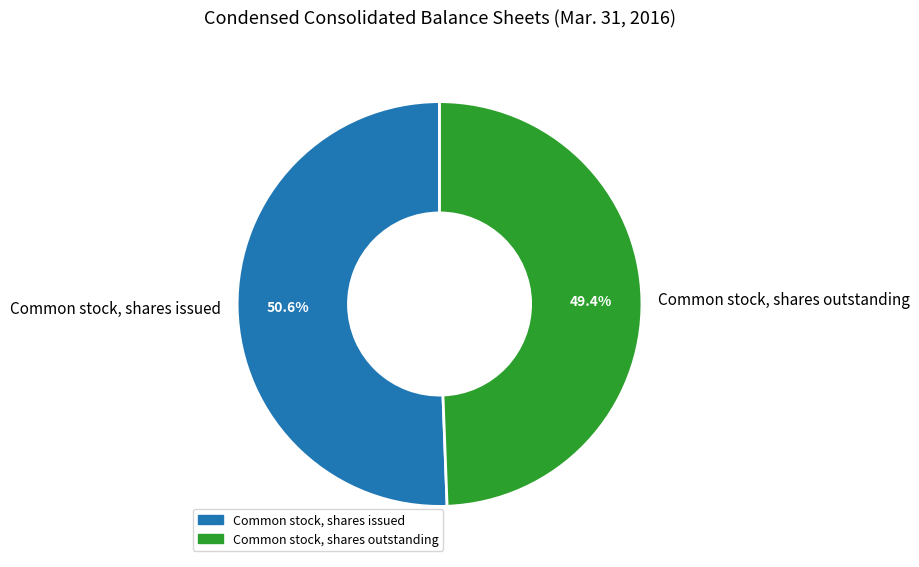

The Common stock, shares outstanding slice represents 49% of the pie. True or false?

True